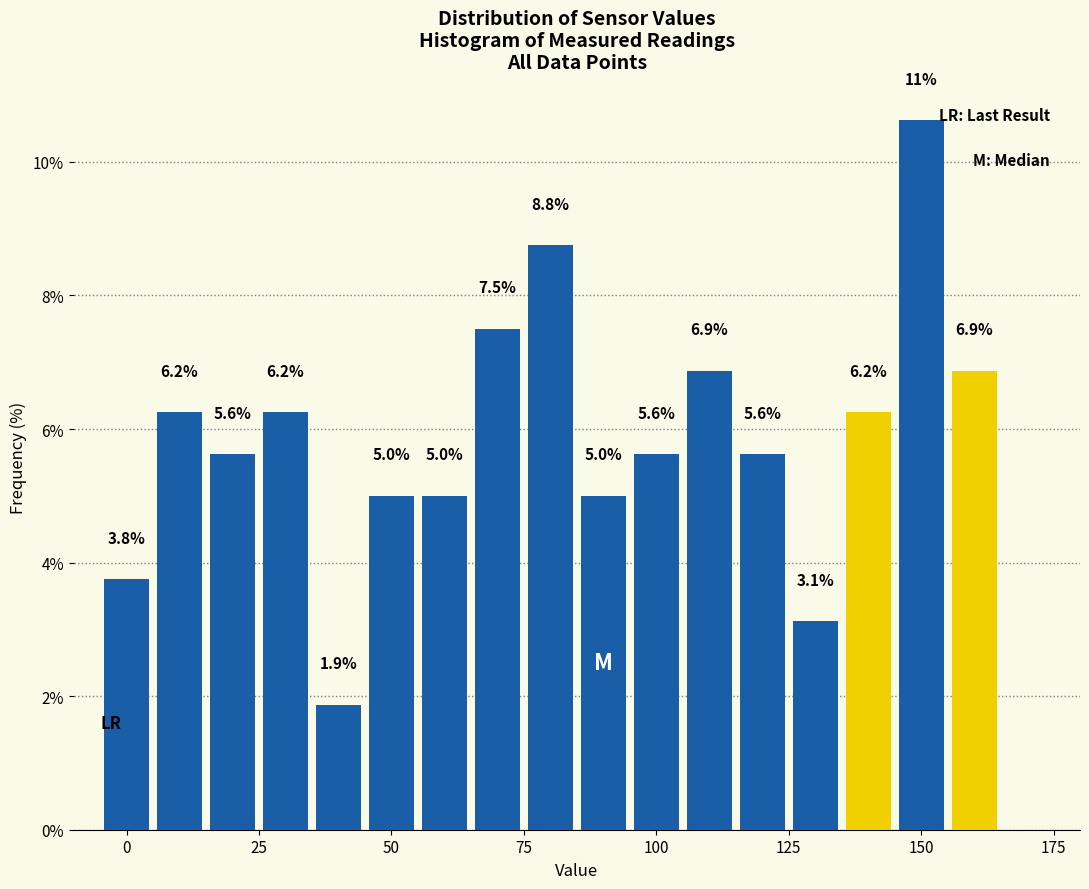

Read against the x-axis, roughly where is the centre of the tallest bar?

150